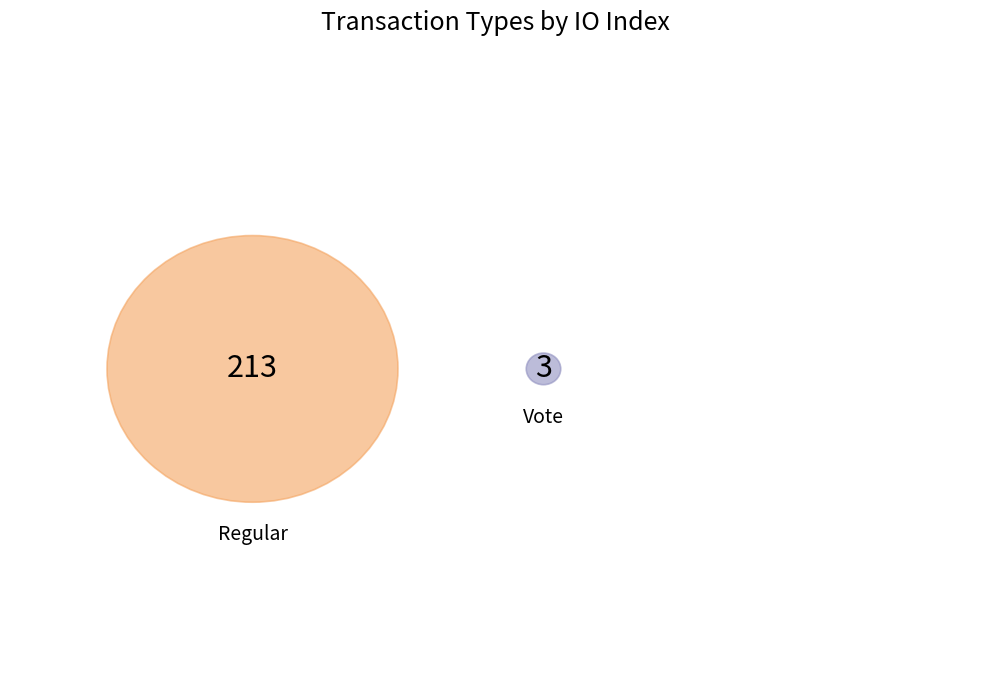

What is the change in value from Regular to Vote?

-210